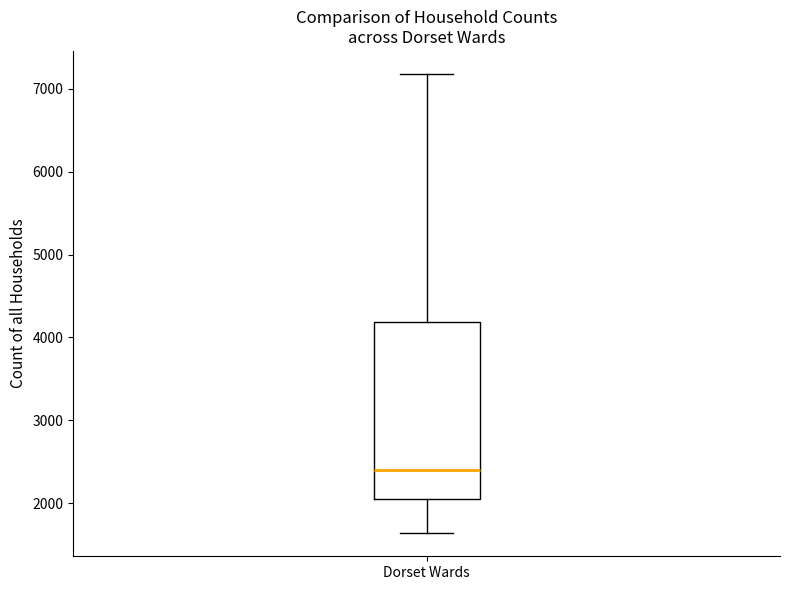

Where is the lower edge of the box for Dorset Wards on the y-axis? The values are not printed on the chart, so give them approximately, as read against the axis.

2000